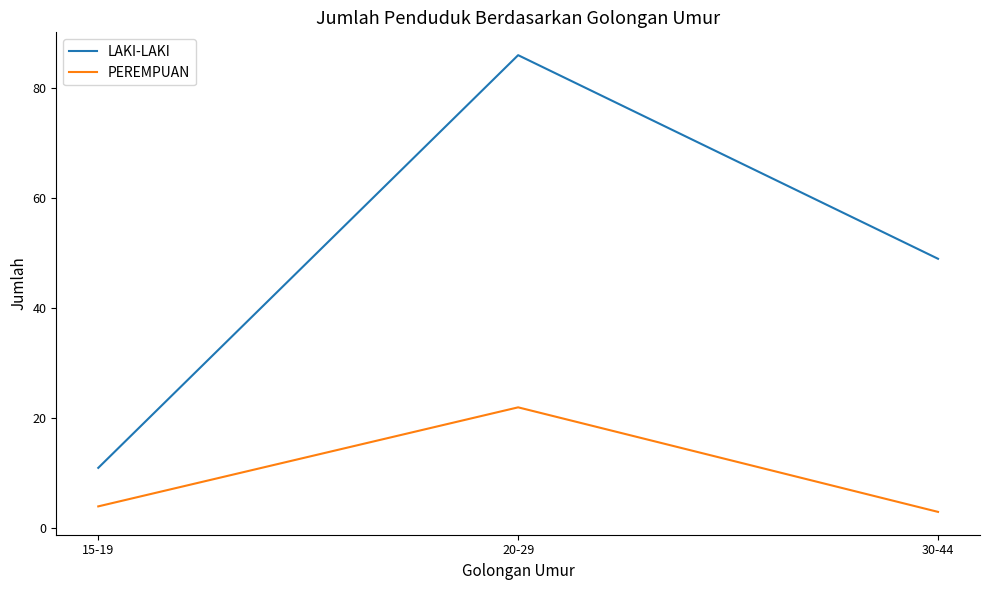

What position from the right is 20-29?

2